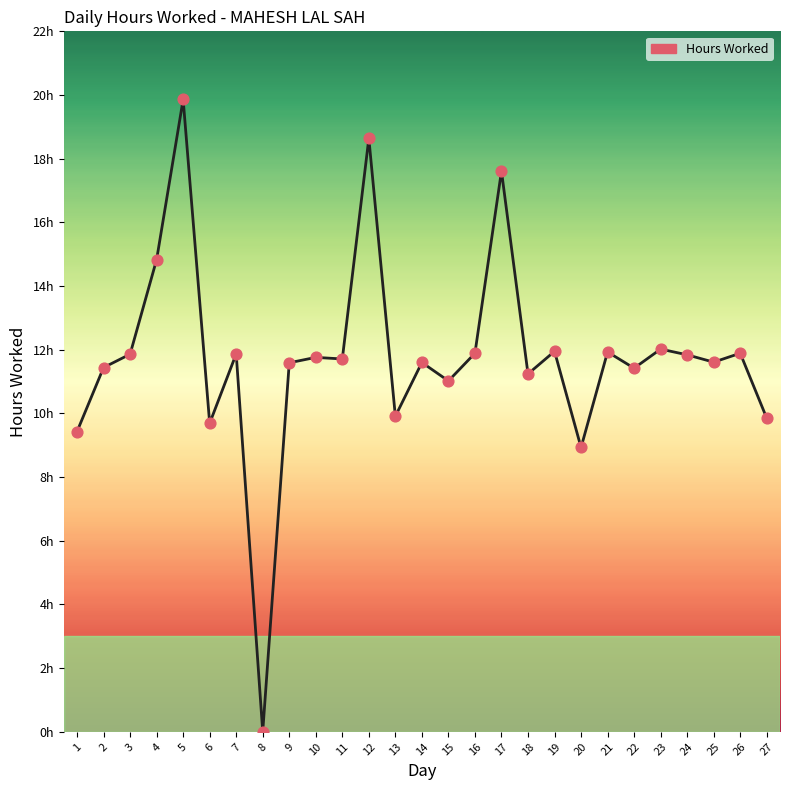

What is the change in value from 4 to 13?

-4.9